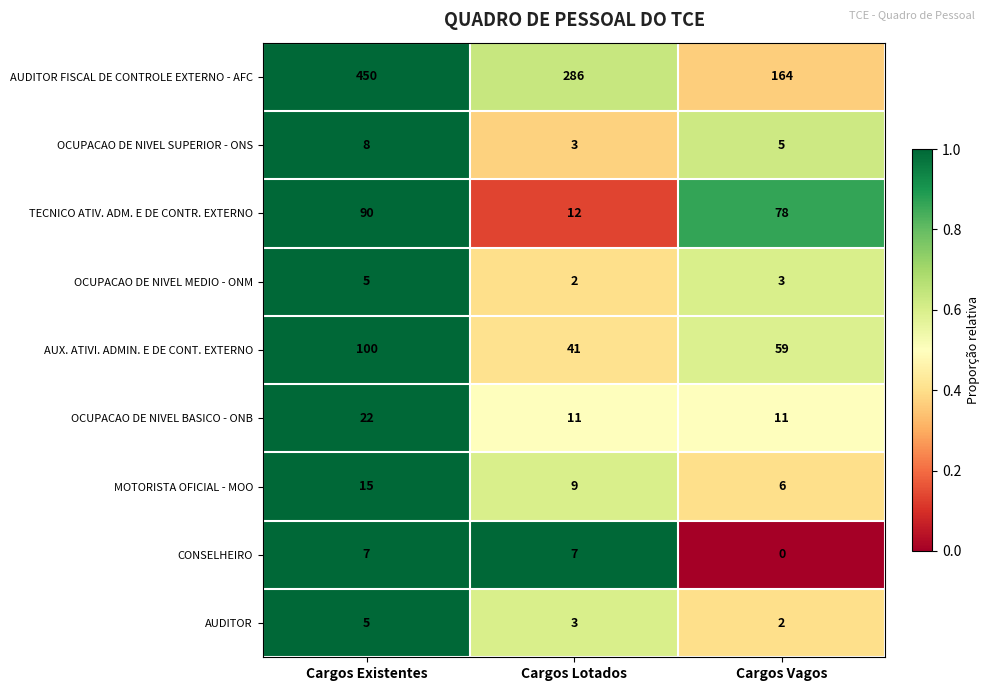

How many AUX. ATIVI. ADMIN. E DE CONT. EXTERNO values are between 41 and 100?

3